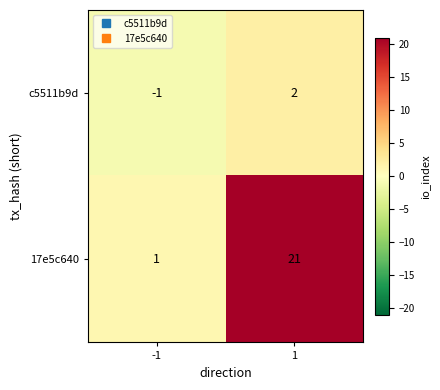

What value does the 17e5c640 series have at 1?

21